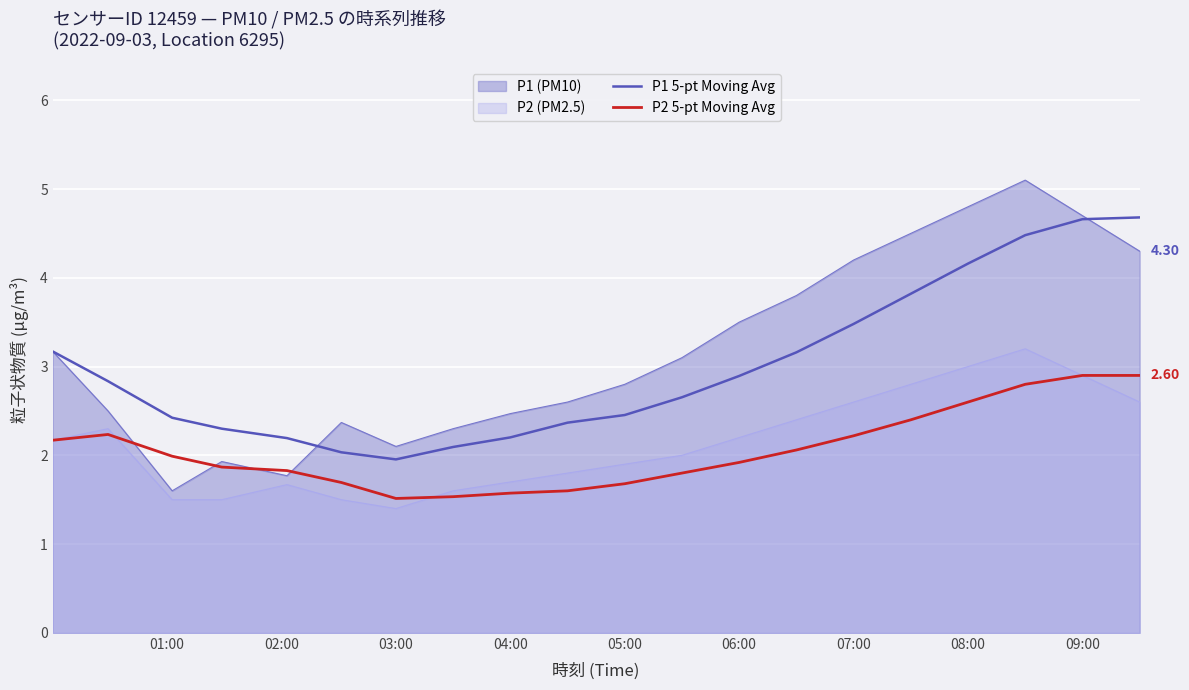

List the series in order of their peak value, lowest first.

P2 5-pt Moving Avg, P2 (PM2.5), P1 5-pt Moving Avg, P1 (PM10)